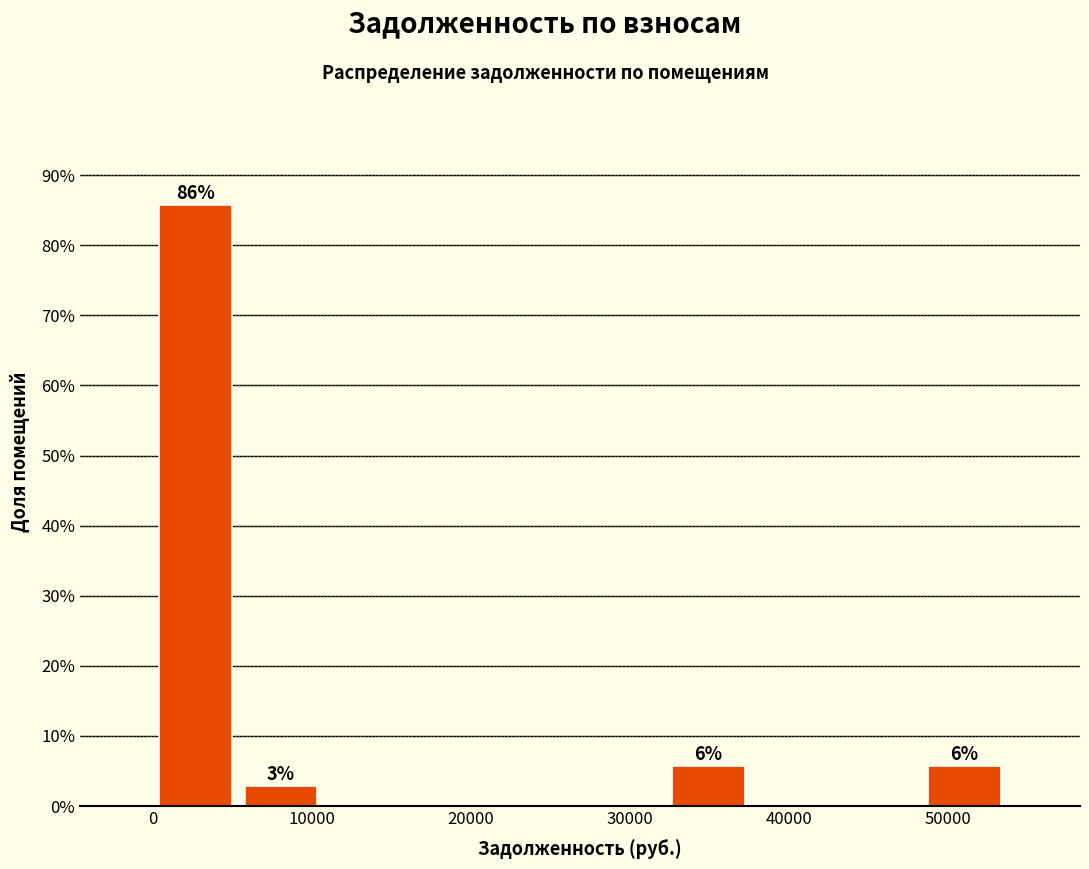

Over which range of the x-axis is the bar tallest?

0 to 5000